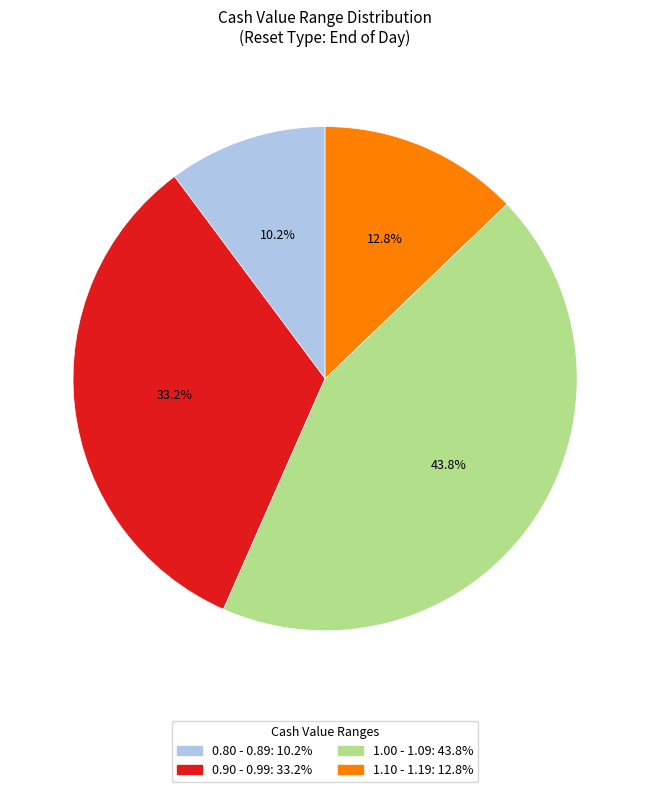

Is there a majority slice in this chart?

No